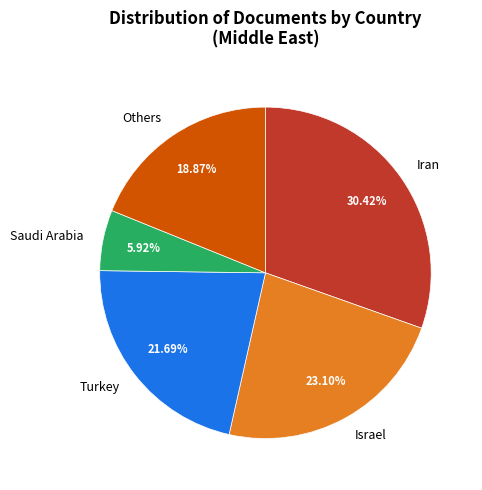

Count the number of slices in the pie.

5